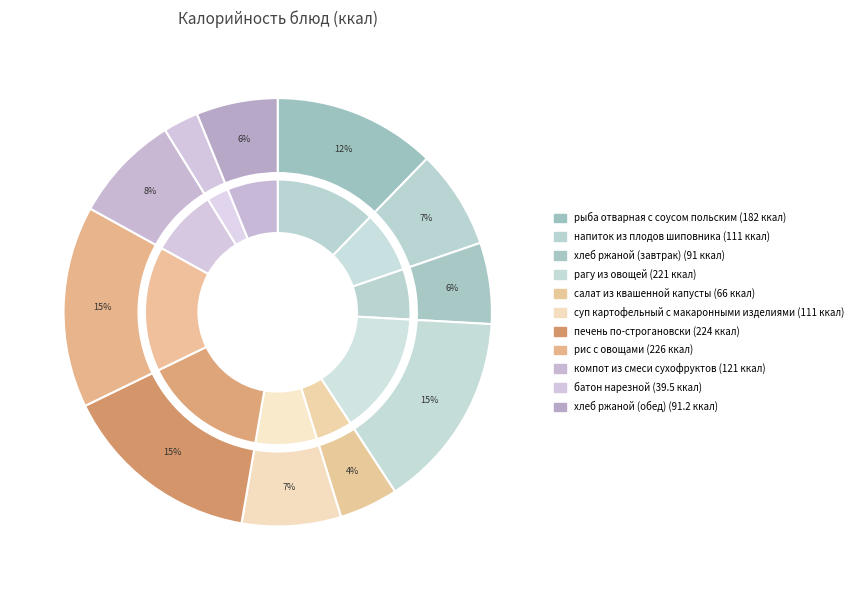

Is печень по-строгановски the majority of the pie?

No